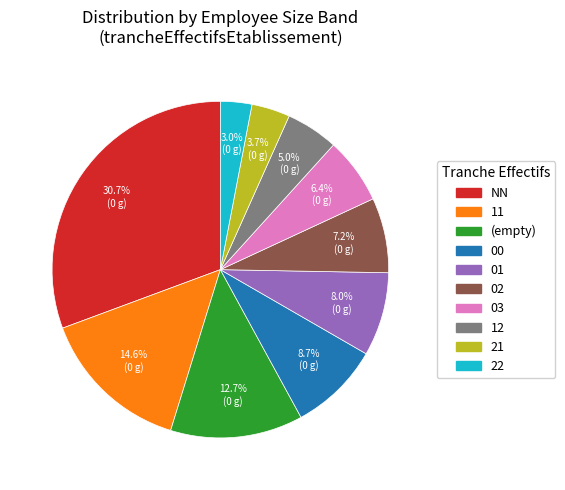

Is there a majority slice in this chart?

No